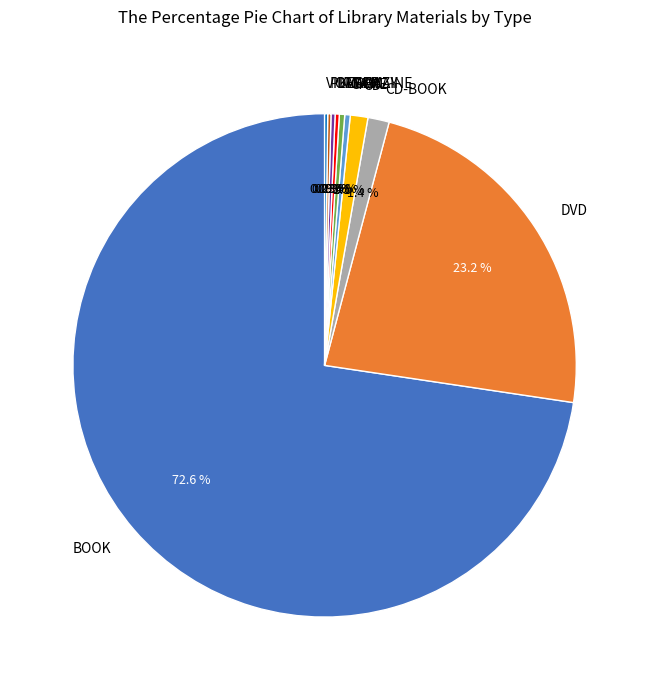

What percentage is the DVD slice, to the nearest percent?

23%